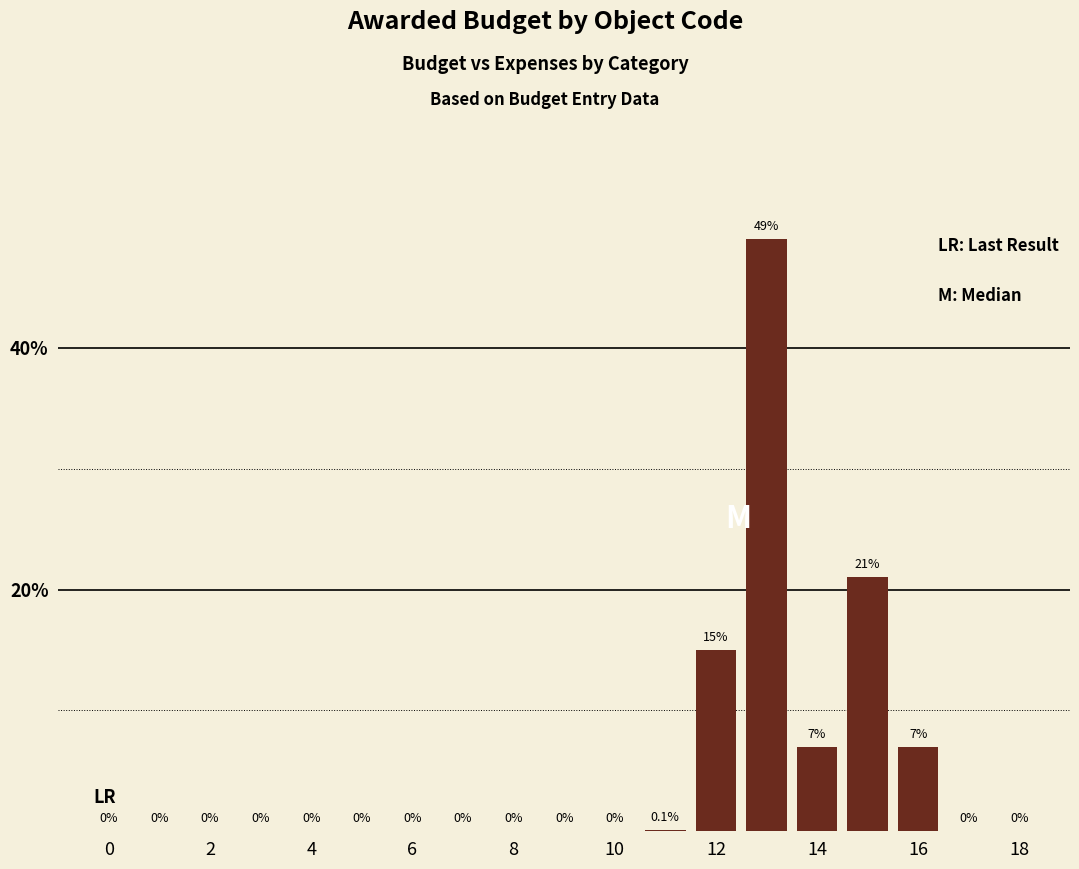

Which category has the highest value across all series?

13